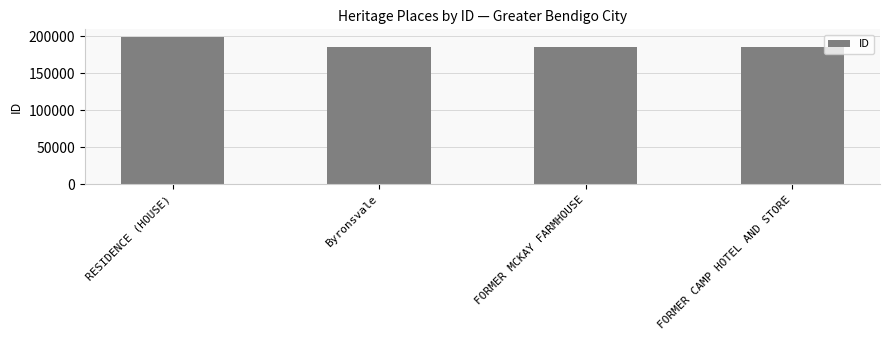

The chart shows a value of 306300 at FORMER MCKAY FARMHOUSE. True or false?

False